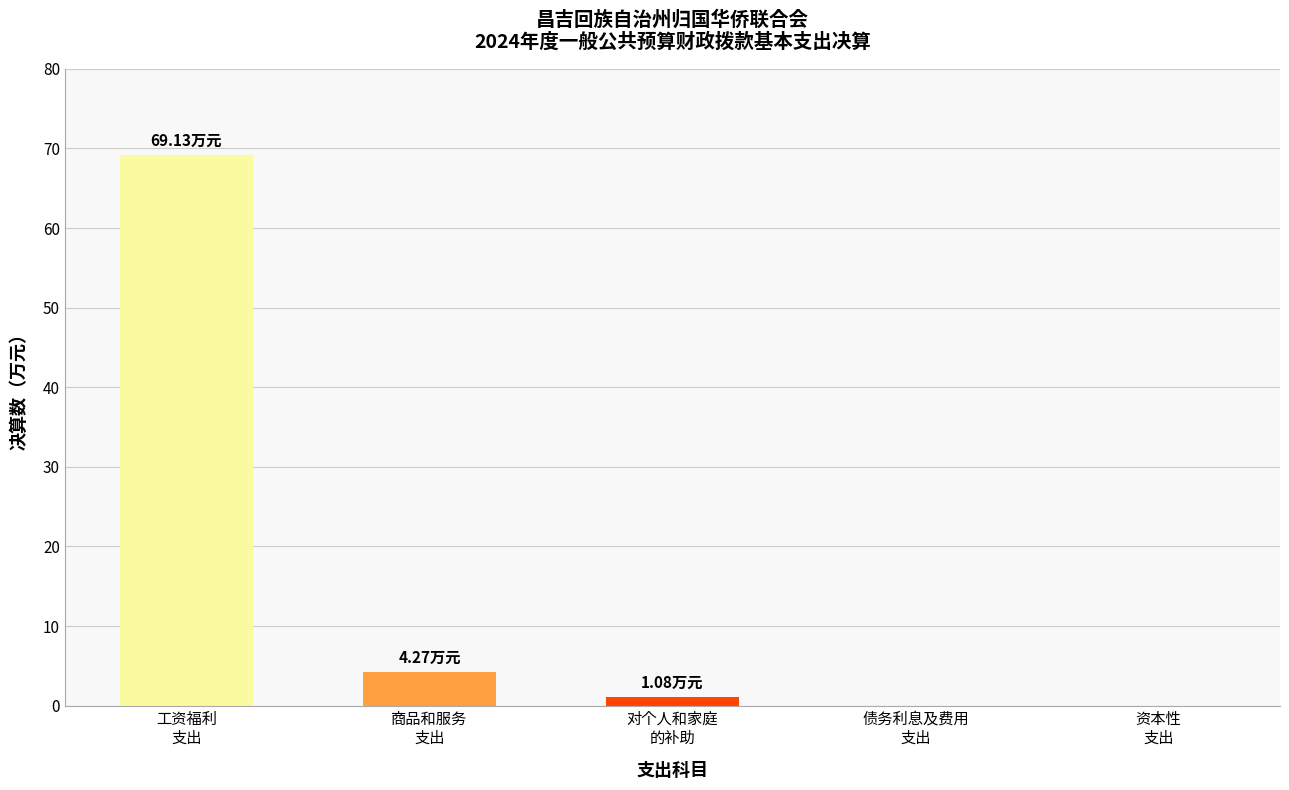

What is the sum of all values?

74.5